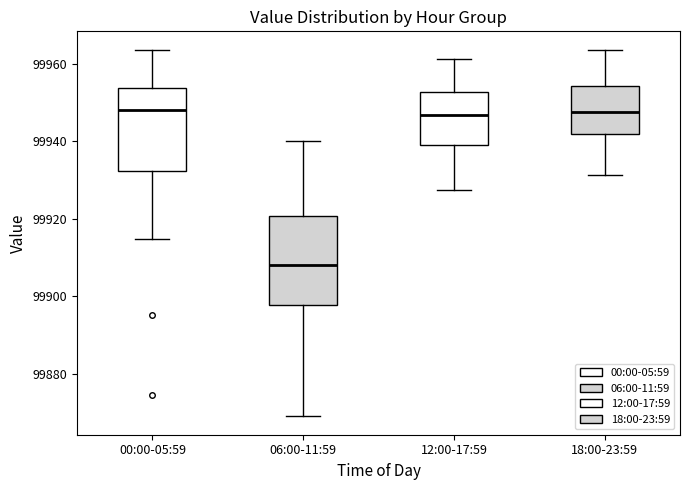

Reading left to right, transcribe this box plot: for each box, give where its median line is, the range the box spans, and where its two whiskers end, as read against the y-axis. The values are not printed on the chart, so give them approximately, as read against the axis.

00:00-05:59: median 99948, box 99932 to 99954, whiskers 99914 to 99964
06:00-11:59: median 99908, box 99898 to 99920, whiskers 99868 to 99940
12:00-17:59: median 99946, box 99938 to 99952, whiskers 99928 to 99962
18:00-23:59: median 99948, box 99942 to 99954, whiskers 99932 to 99964